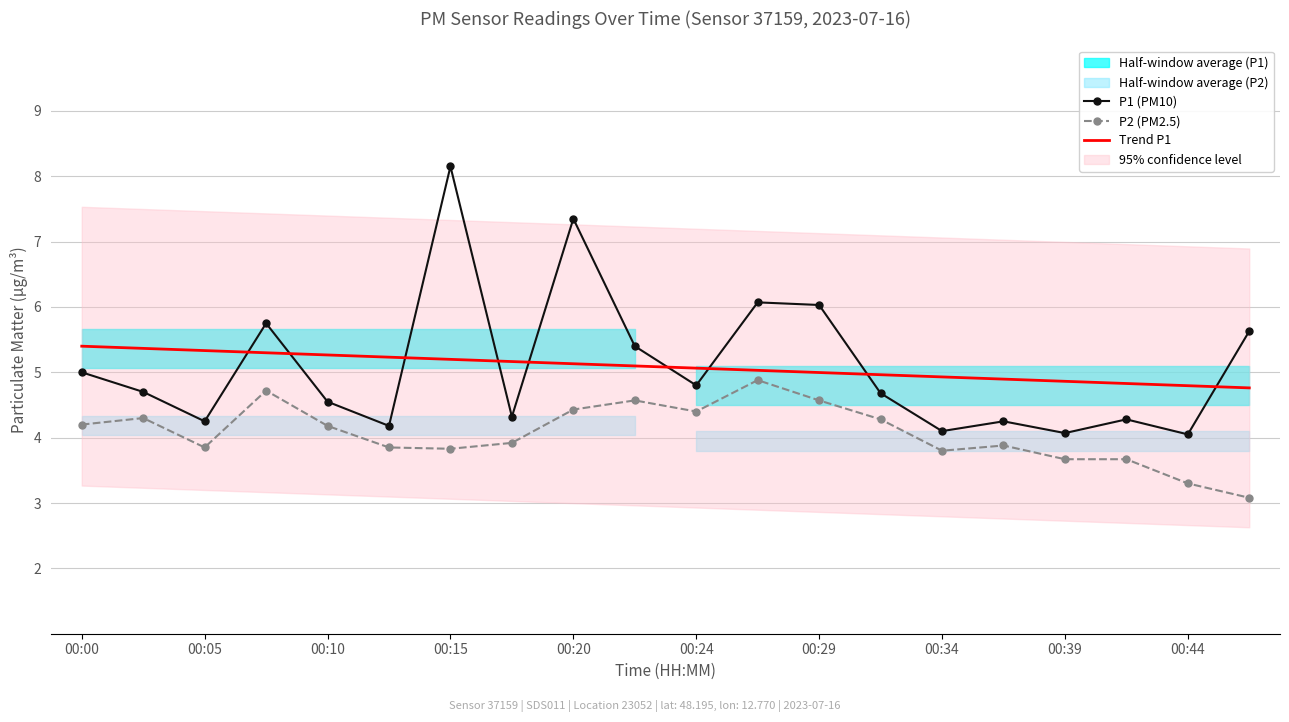

How many lines are shown in the chart?

3